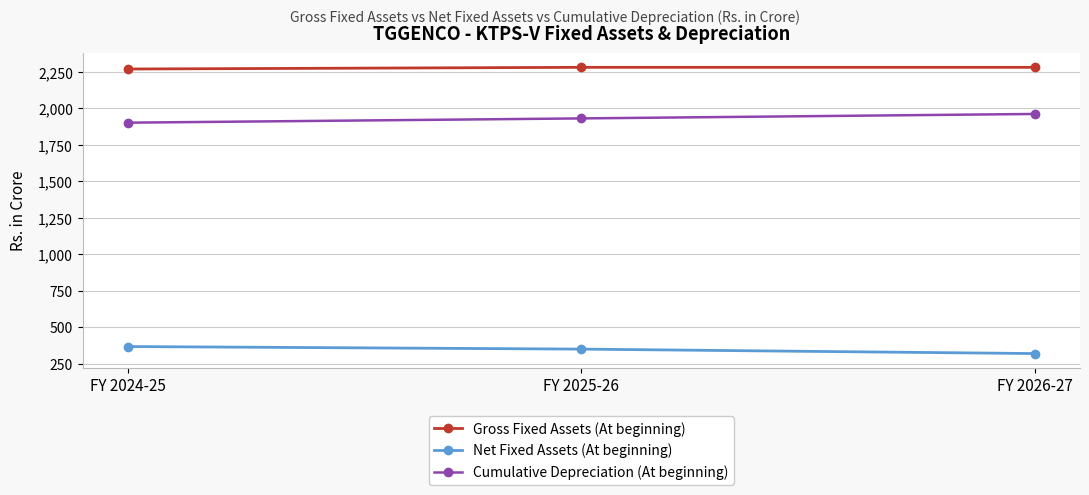

What is the sum of all Cumulative Depreciation (At beginning) values?

5795.7